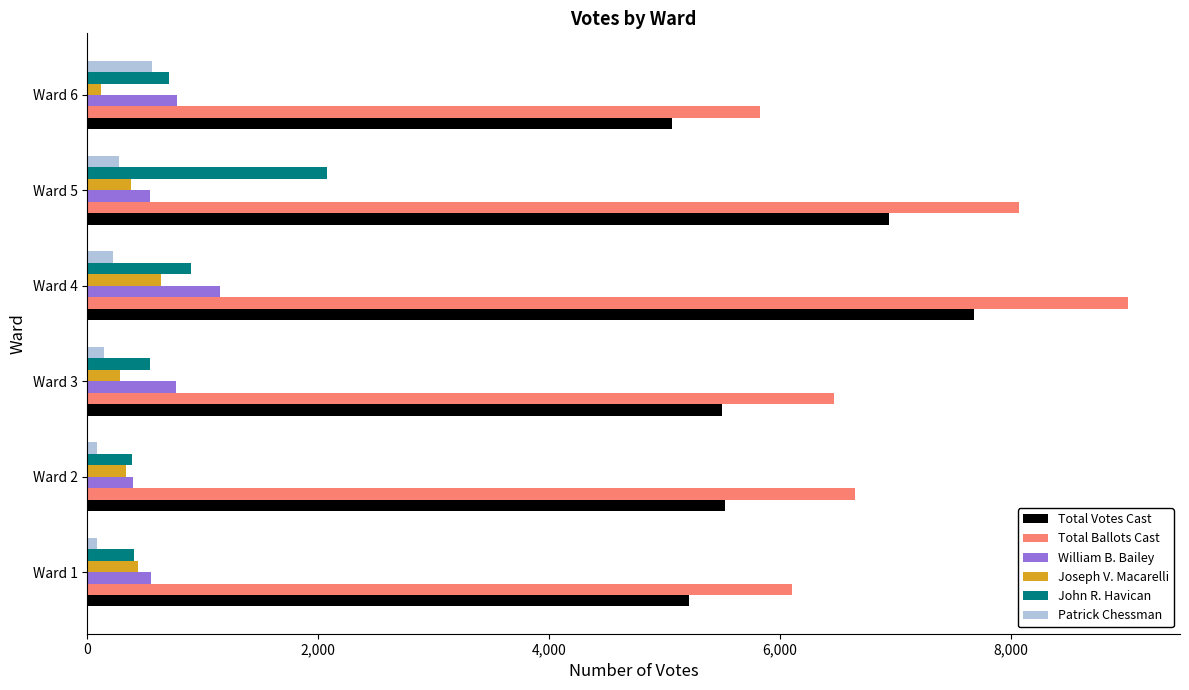

What is the average value of the Joseph V. Macarelli series?

368